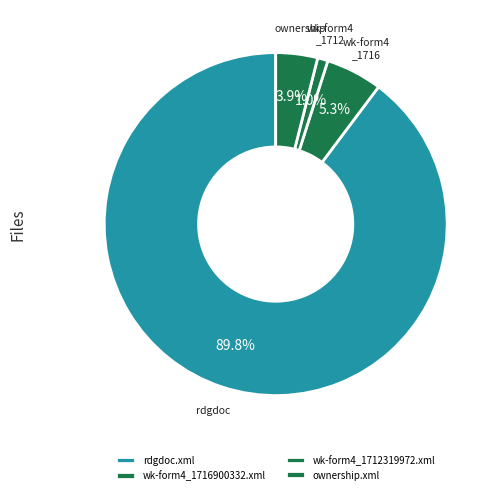

How many segments does this pie chart have?

4